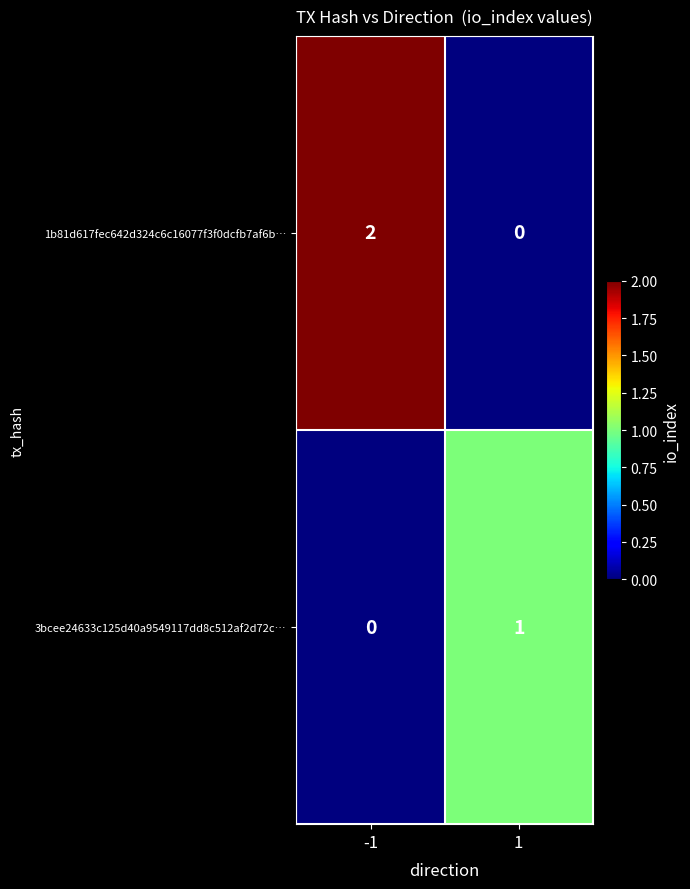

Is it true that 3bcee24633c125d40a9549117dd8c512af2d72c… equals 1 at 1?

True